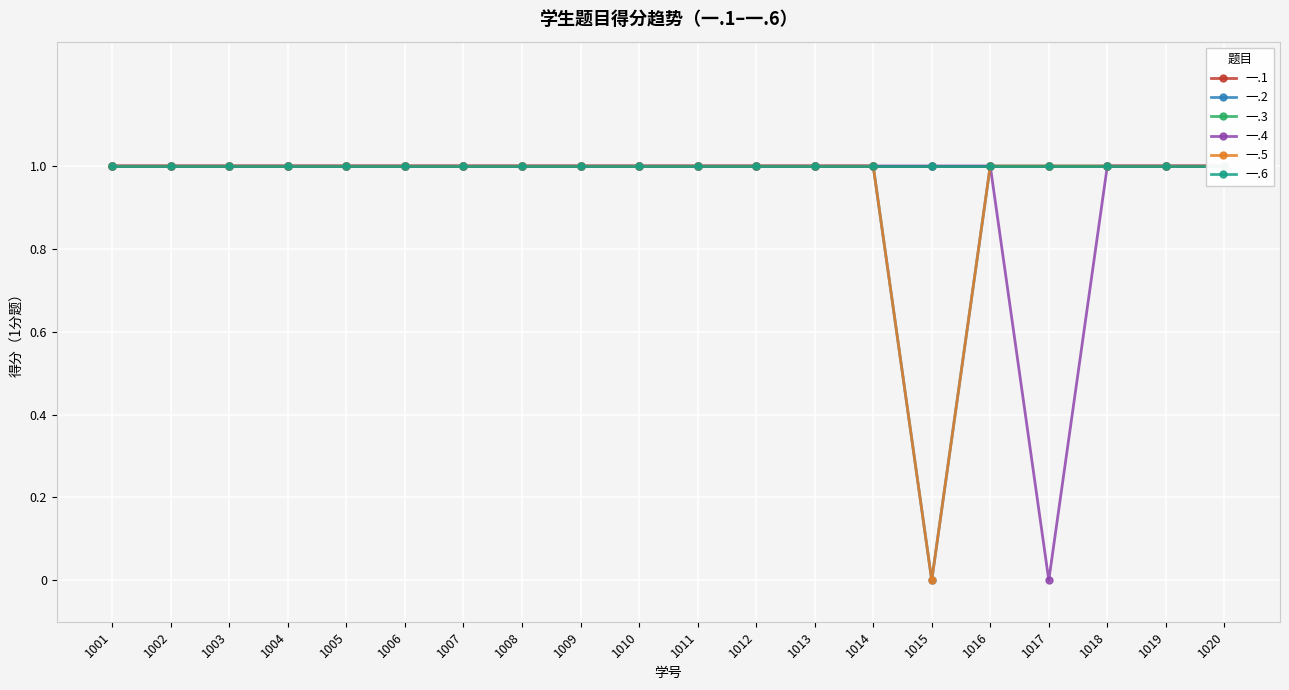

How many series are shown in this chart?

6